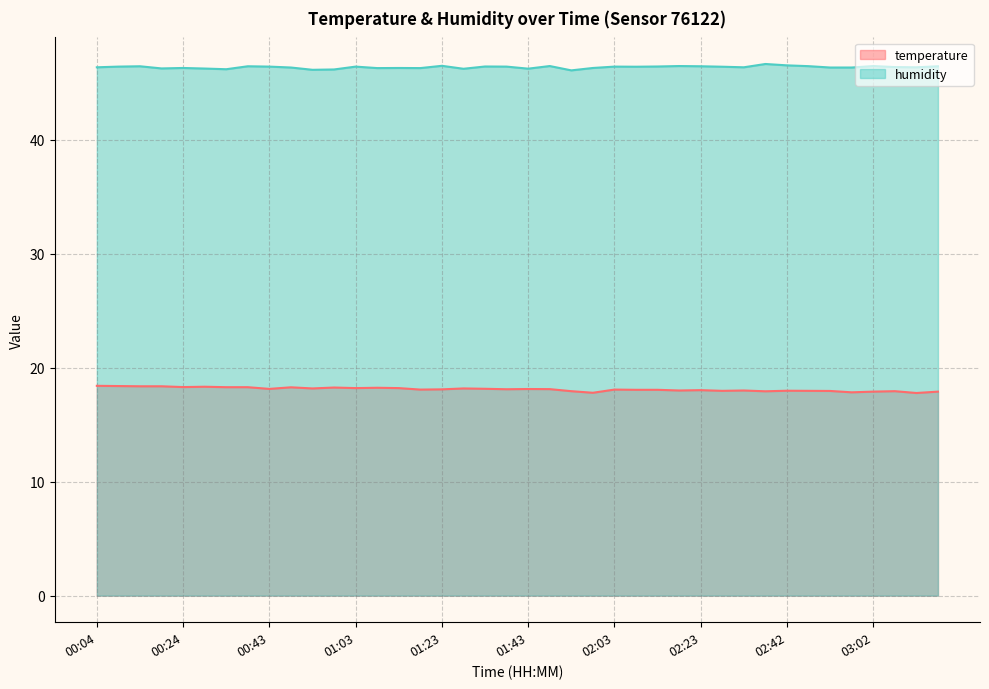

Reading left to right, transcribe all the data shown in this chart.

temperature: 00:04=18.4	00:09=18.4	00:14=18.4	00:19=18.4	00:24=18.3	00:28=18.3	00:33=18.3	00:38=18.3	00:43=18.1	00:48=18.3	00:53=18.2	00:58=18.3	01:03=18.2	01:08=18.2	01:13=18.2	01:18=18.1	01:23=18.1	01:28=18.2	01:33=18.1	01:38=18.1	01:43=18.1	01:48=18.1	01:53=17.9	01:58=17.8	02:03=18.1	02:08=18.1	02:13=18.1	02:18=18.0	02:23=18.0	02:28=18.0	02:33=18.0	02:38=17.9	02:42=18.0	02:47=18.0	02:52=18.0	02:57=17.8	03:02=17.9	03:07=17.9	03:12=17.8	03:17=17.9
humidity: 00:04=46.4	00:09=46.4	00:14=46.5	00:19=46.3	00:24=46.3	00:28=46.2	00:33=46.2	00:38=46.5	00:43=46.4	00:48=46.3	00:53=46.1	00:58=46.2	01:03=46.4	01:08=46.3	01:13=46.3	01:18=46.3	01:23=46.5	01:28=46.2	01:33=46.4	01:38=46.4	01:43=46.2	01:48=46.5	01:53=46.1	01:58=46.3	02:03=46.4	02:08=46.4	02:13=46.4	02:18=46.5	02:23=46.5	02:28=46.4	02:33=46.4	02:38=46.6	02:42=46.5	02:47=46.5	02:52=46.3	02:57=46.3	03:02=46.5	03:07=46.4	03:12=46.4	03:17=46.5